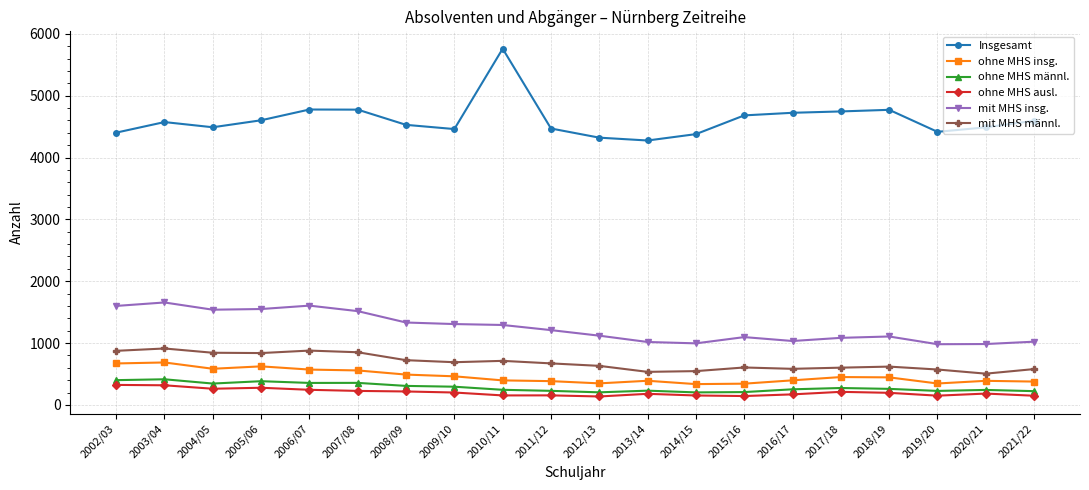

How many distinct data groups are displayed?

6